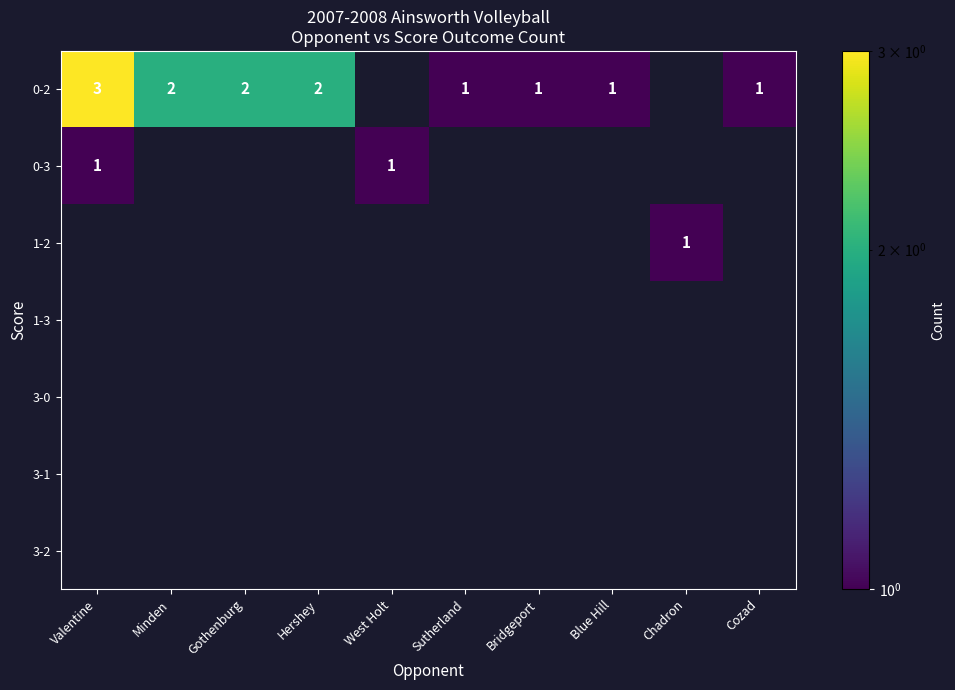

At which category is the sum across all series the highest?

Valentine